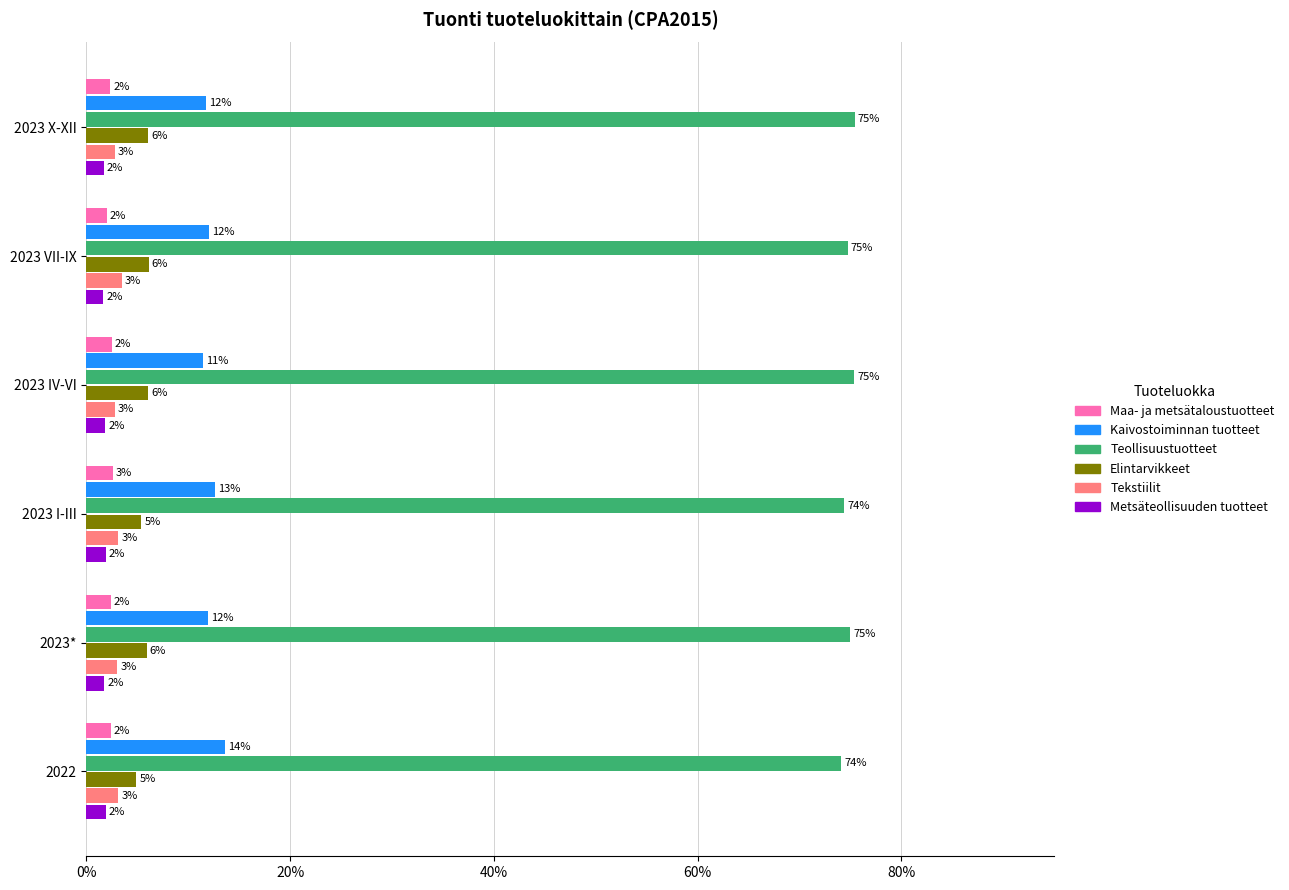

Is the value of Maa- ja metsätaloustuotteet at 2023 VII-IX greater than the value of Tekstiilit at 2023 VII-IX?

No